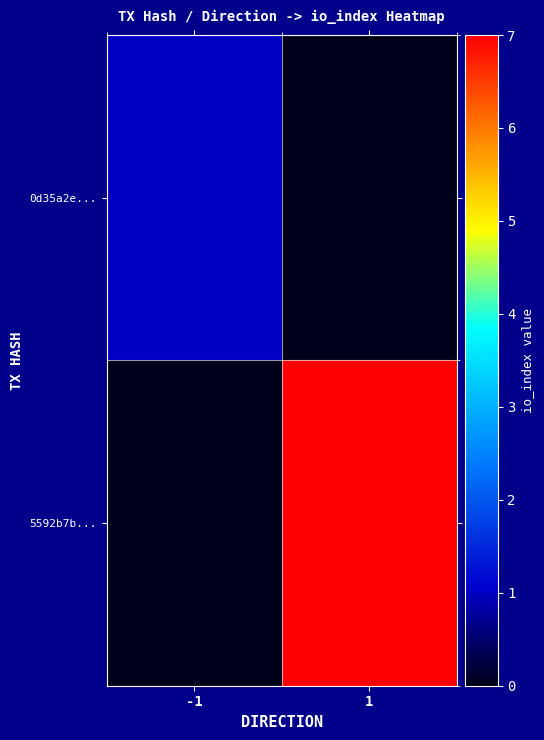

Which series has the largest range (max minus min)?

5592b7b...